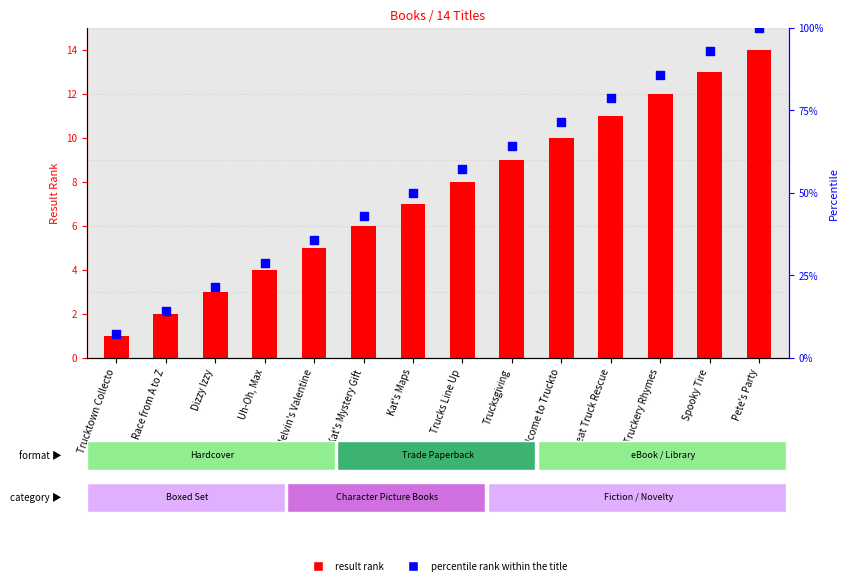

Which series reaches the minimum Y coordinate?

result rank